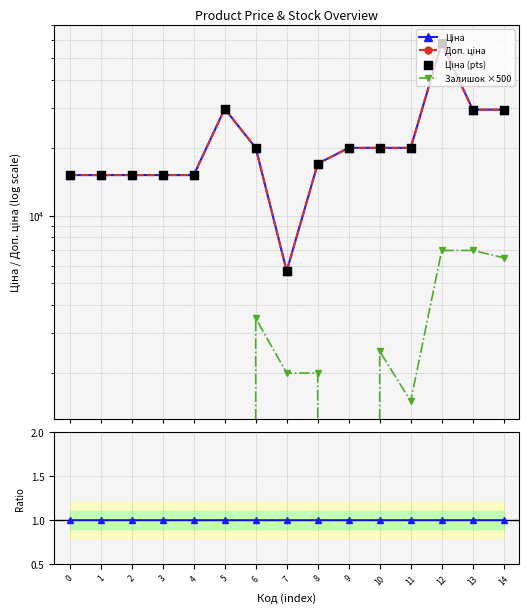

Which series has the largest total across all categories?

Ціна